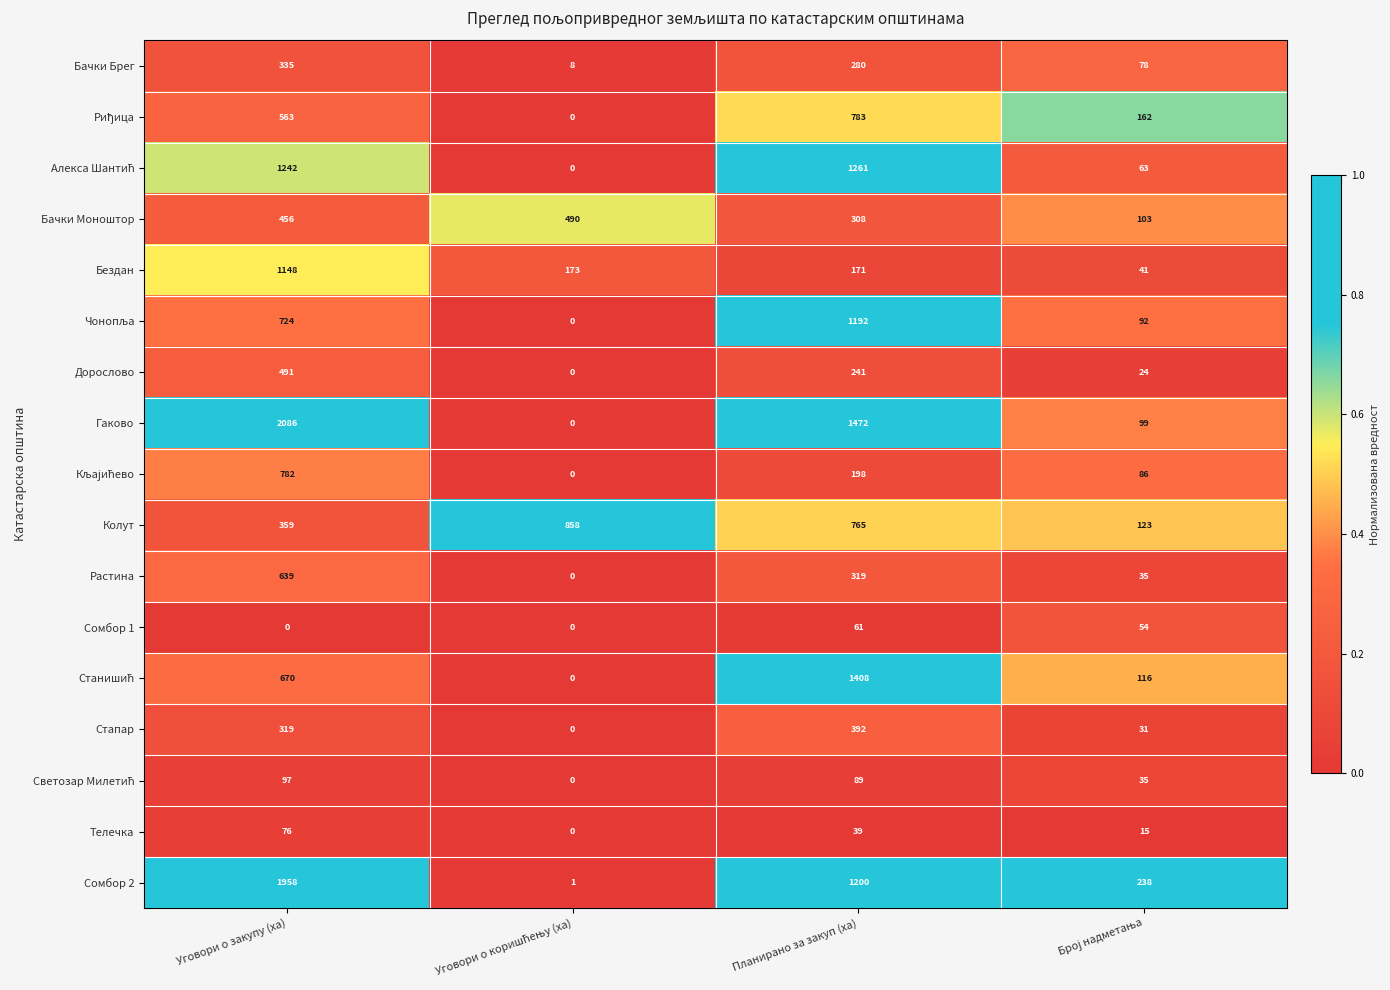

At how many categories does at least one series exceed 0?

4